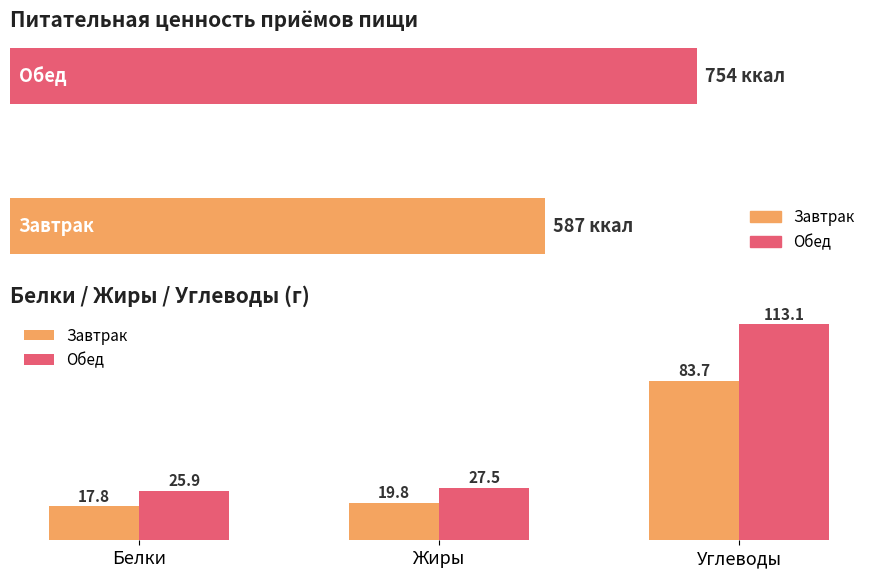

Which has a higher value, Углеводы or Белки?

Углеводы